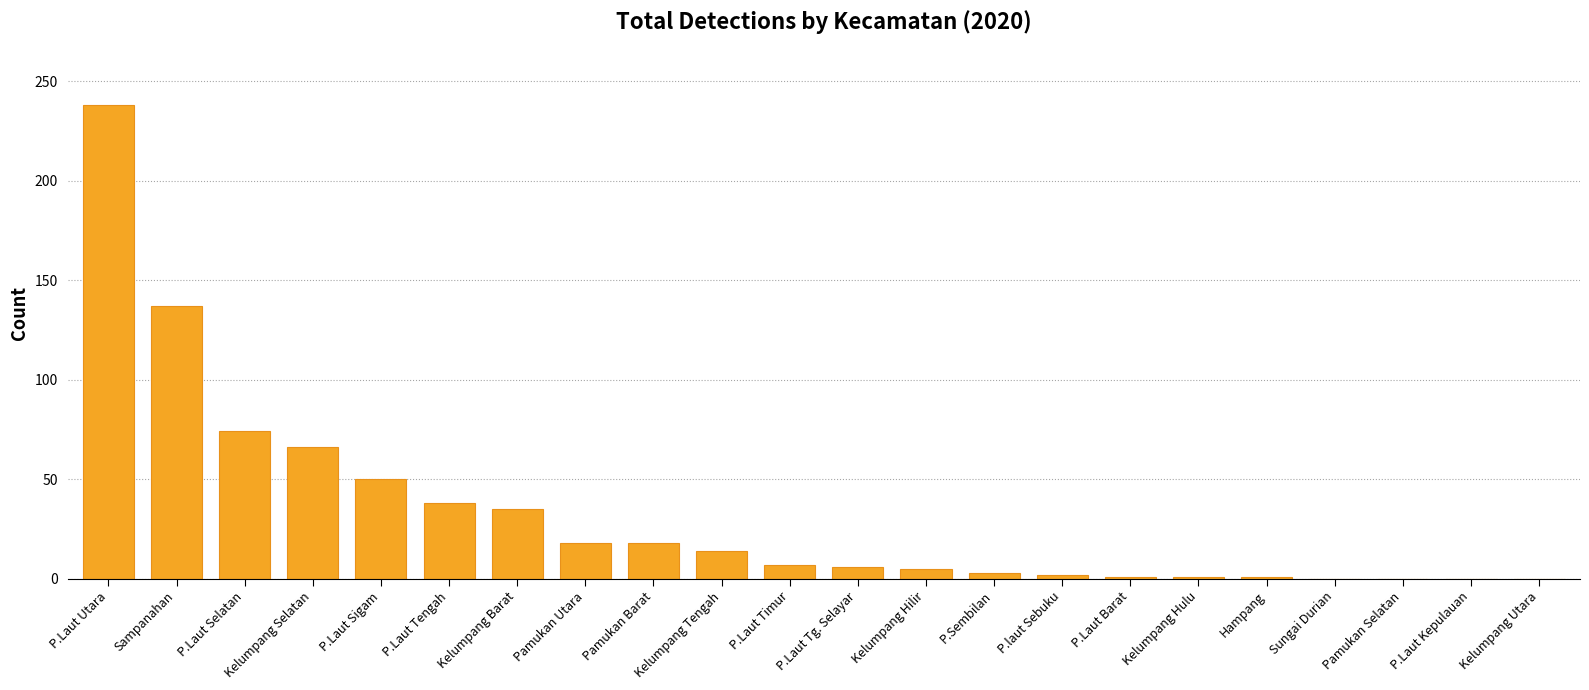

What is the sum of the values at Kelumpang Selatan and Sampanahan?

203